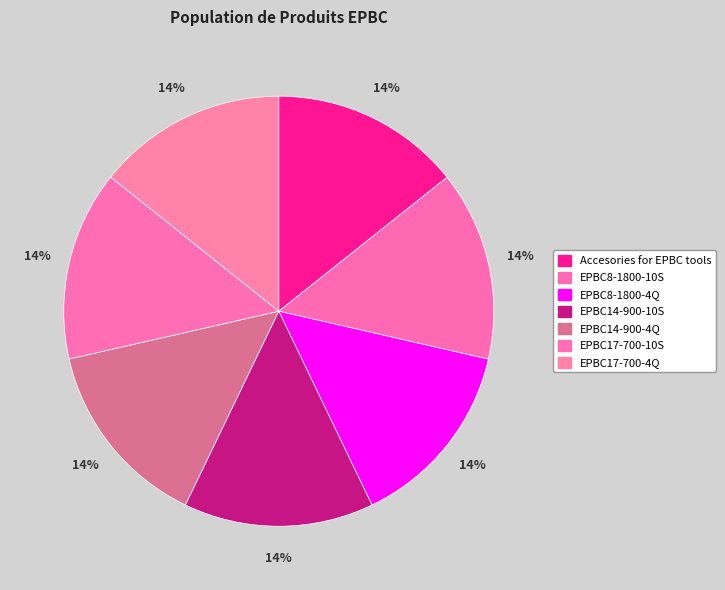

Between EPBC14-900-4Q and Accesories for EPBC tools, which is larger?

Accesories for EPBC tools